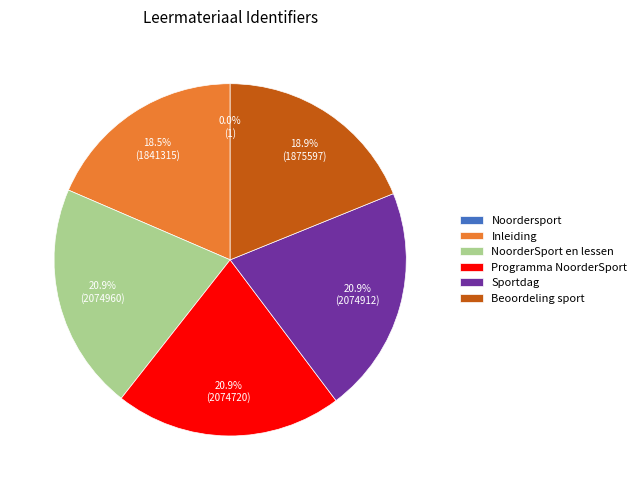

What percentage is NOT represented by Sportdag?

79.1%